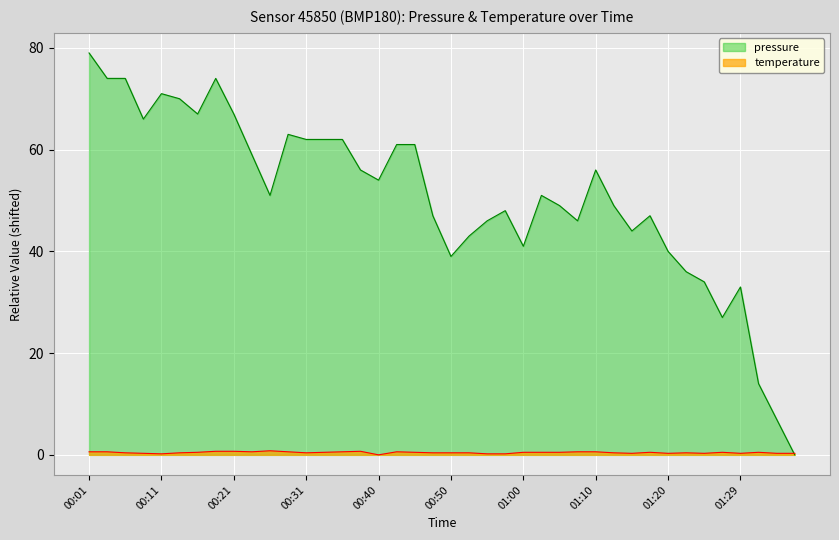

How many lines are shown in the chart?

2